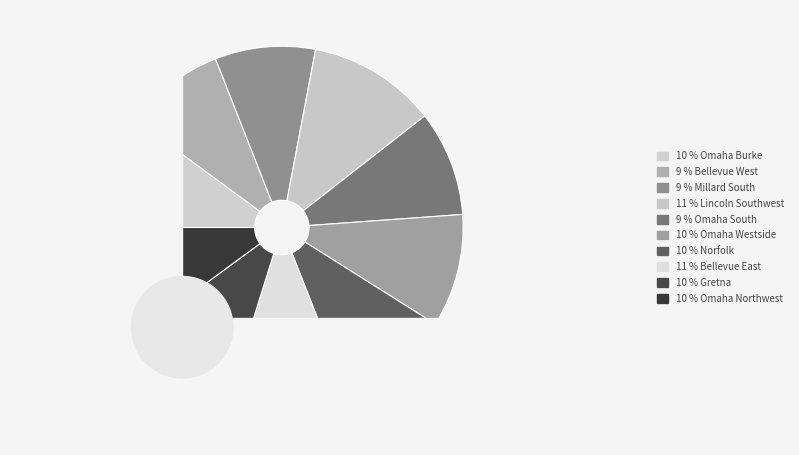

Is there any slice that represents more than half of the pie?

No